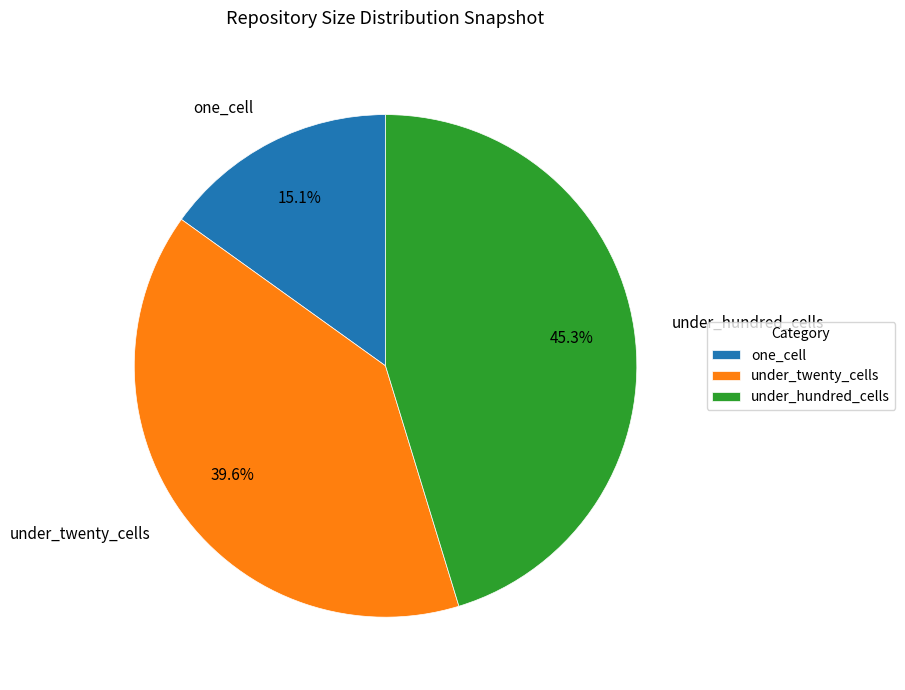

Which slice is the largest?

under_hundred_cells